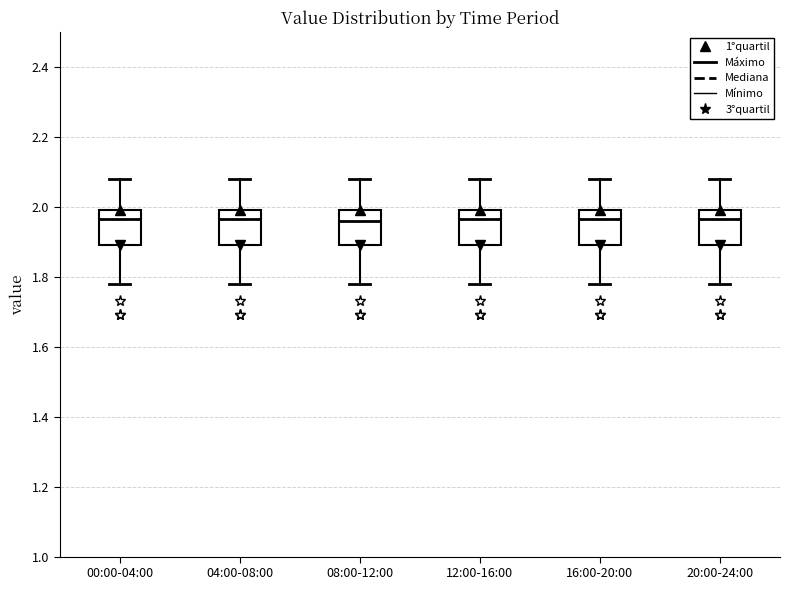

Reading left to right, transcribe this box plot: for each box, give where its median line is, the range the box spans, and where its two whiskers end, as read against the y-axis. The values are not printed on the chart, so give them approximately, as read against the axis.

00:00-04:00: median 1.96, box 1.90 to 2.00, whiskers 1.78 to 2.08
04:00-08:00: median 1.96, box 1.90 to 2.00, whiskers 1.78 to 2.08
08:00-12:00: median 1.96, box 1.90 to 2.00, whiskers 1.78 to 2.08
12:00-16:00: median 1.96, box 1.90 to 2.00, whiskers 1.78 to 2.08
16:00-20:00: median 1.96, box 1.90 to 2.00, whiskers 1.78 to 2.08
20:00-24:00: median 1.96, box 1.90 to 2.00, whiskers 1.78 to 2.08